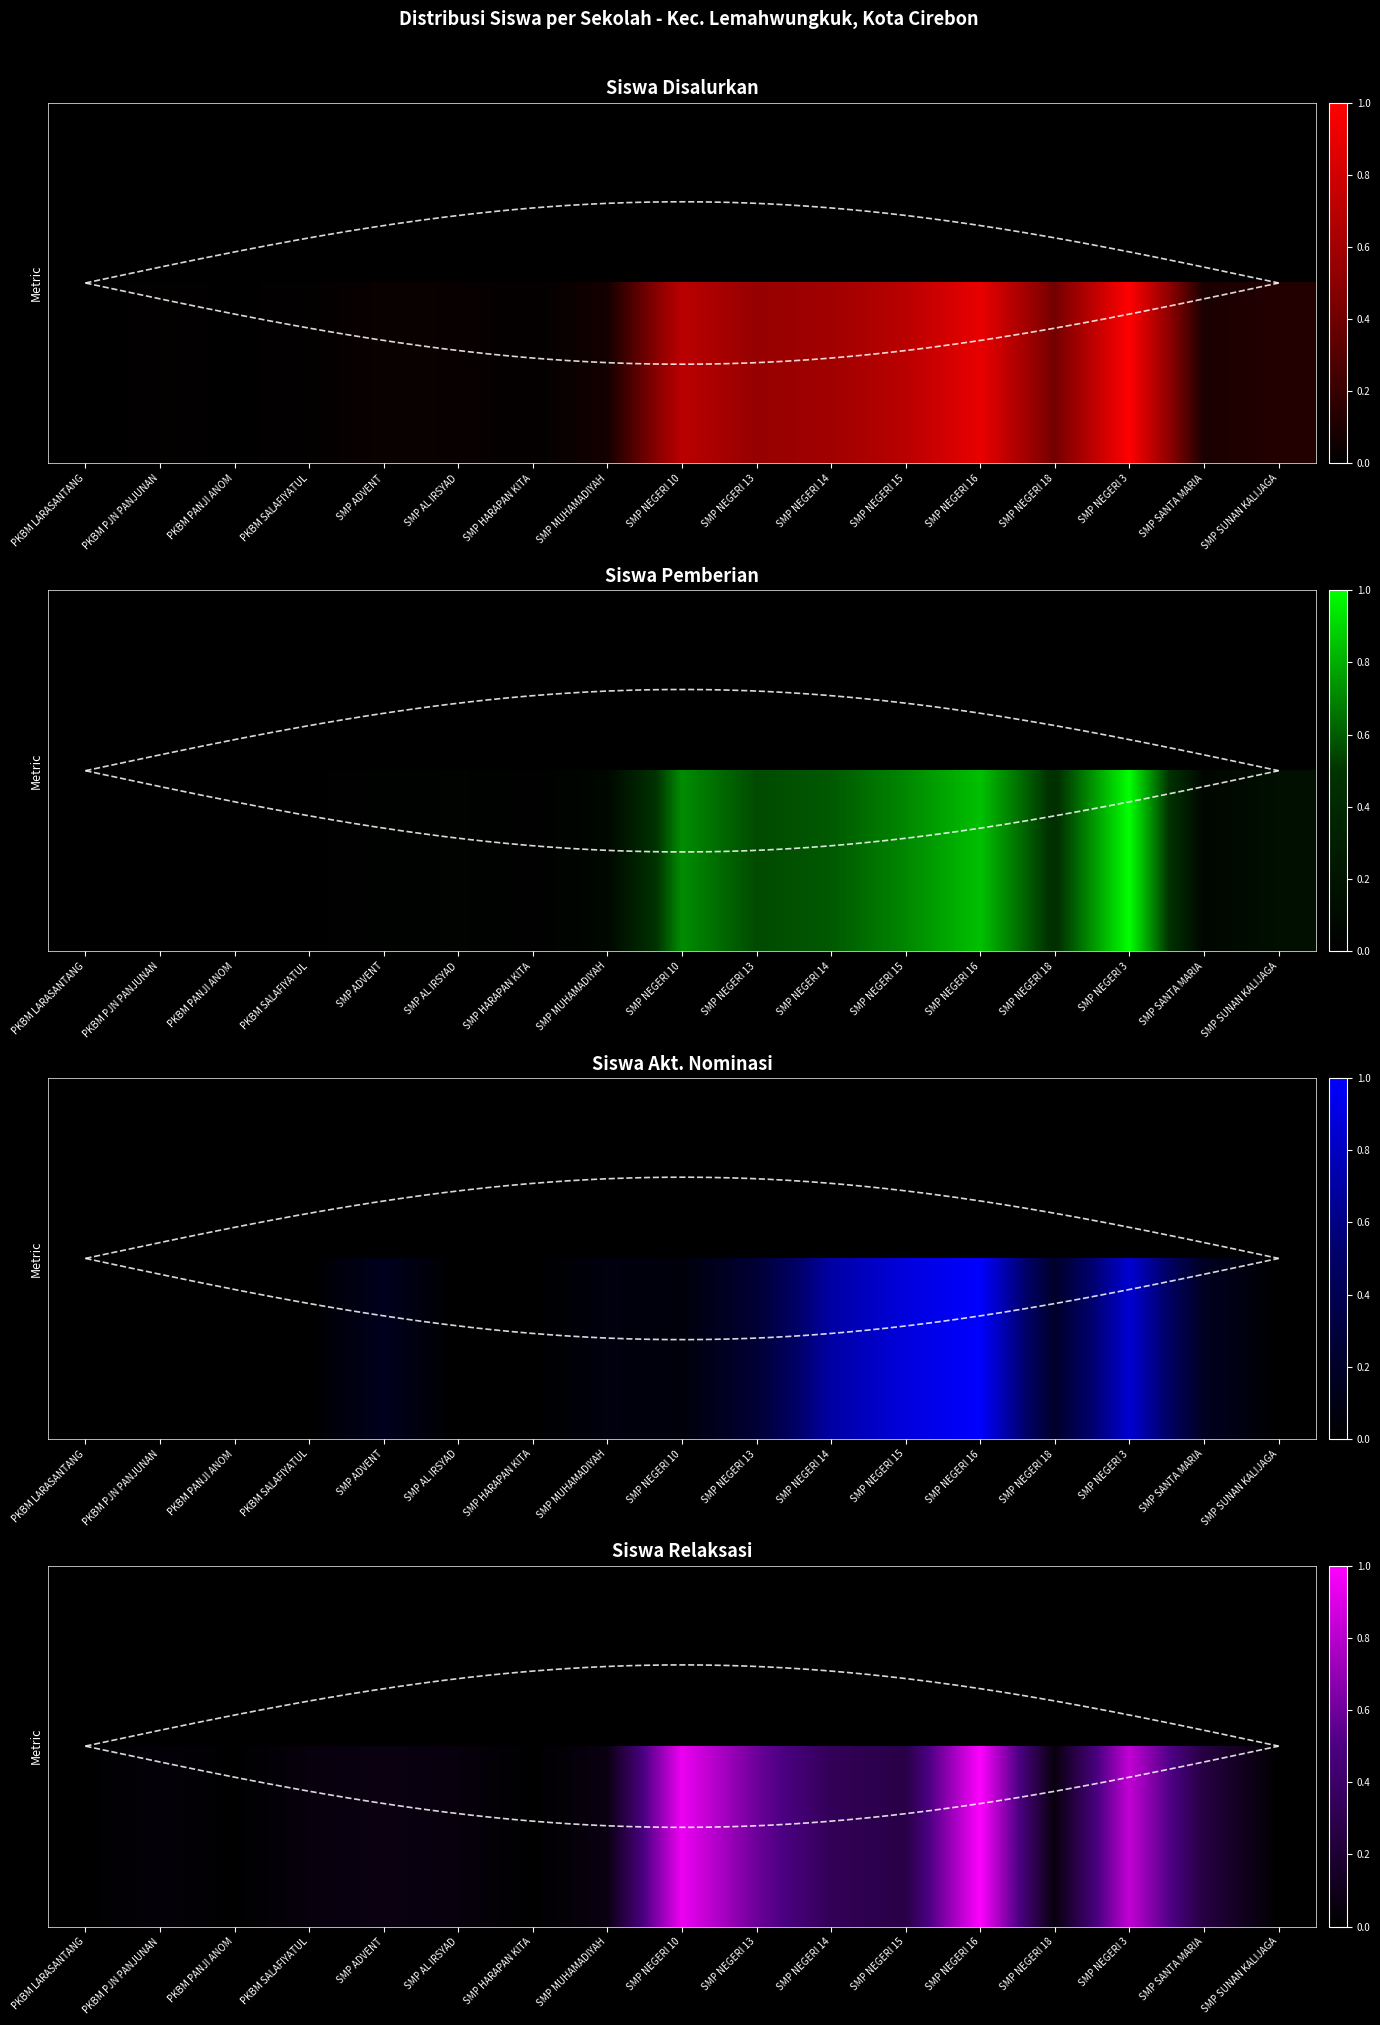

How many distinct data groups are displayed?

1